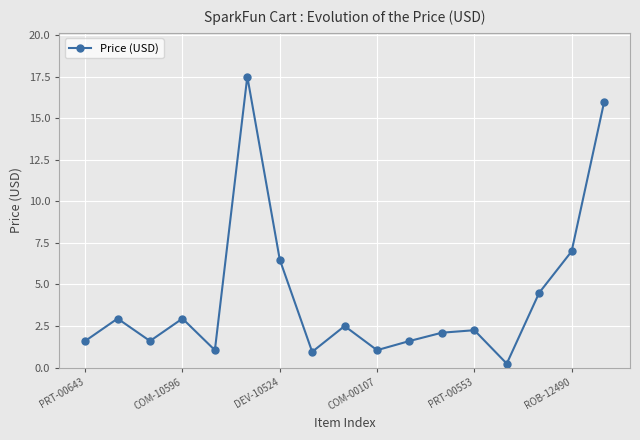

What is the difference between the second highest and minimum values?

15.7